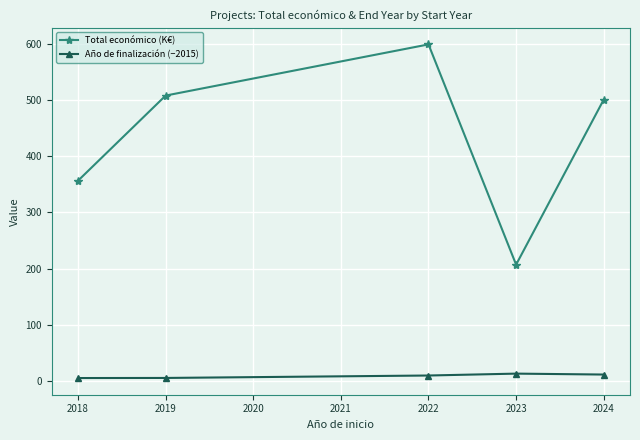

What is the difference between the second highest and minimum values in the Año de finalización (−2015) series?

6.2